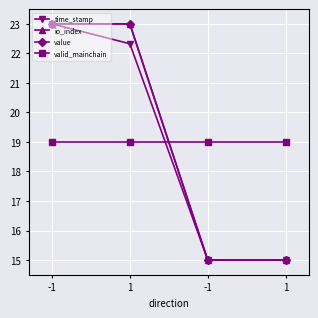

What is the maximum value shown in the chart?

23.0